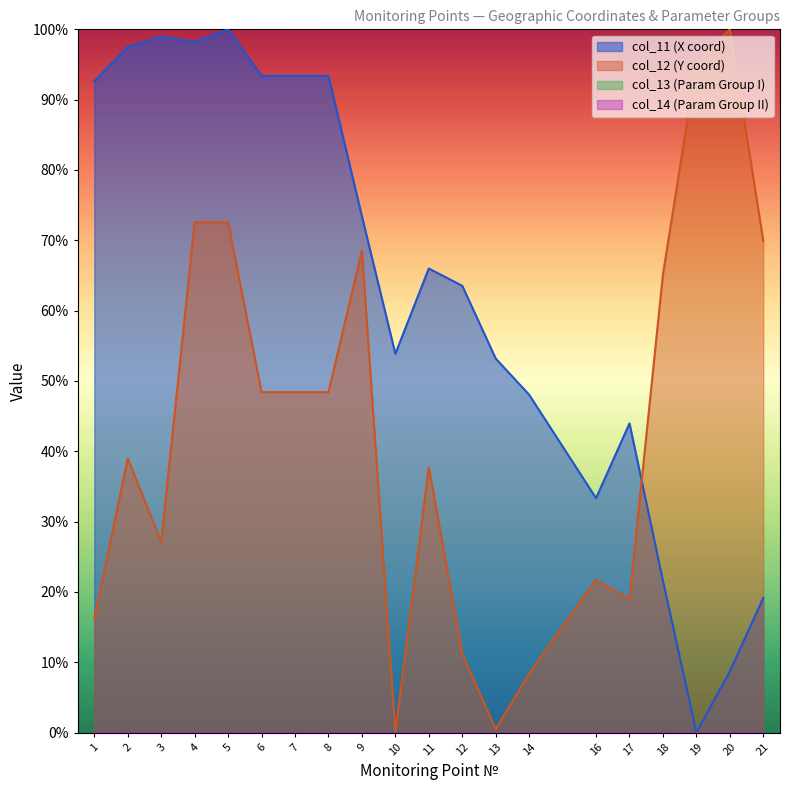

What is the sum of all col_11 values?

12.5